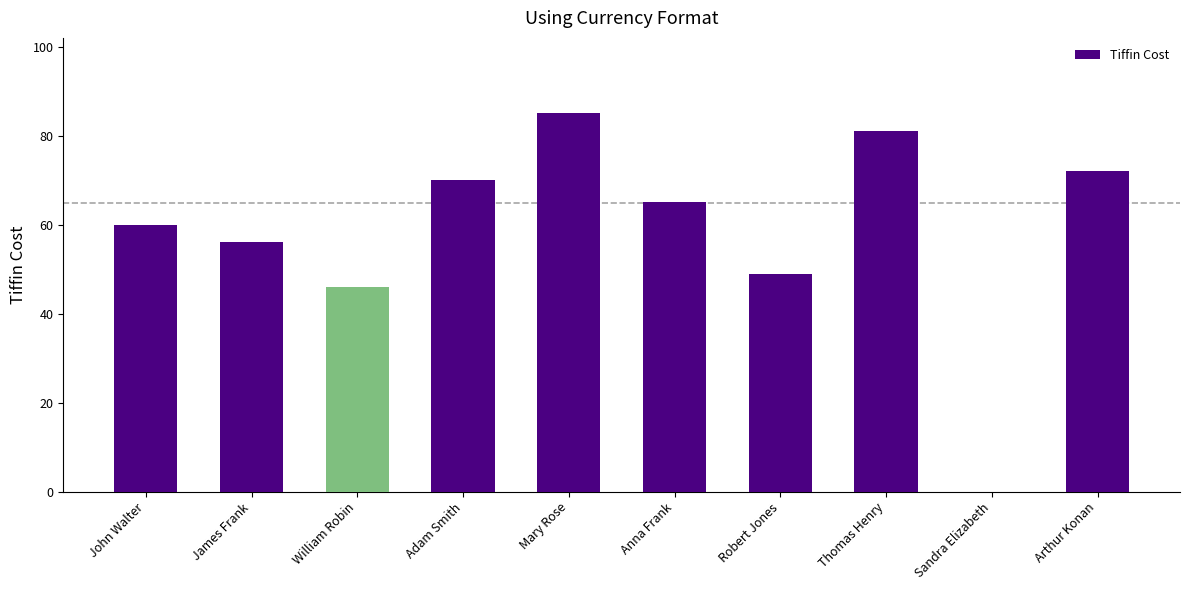

Is it true that the value at Thomas Henry is 81?

True